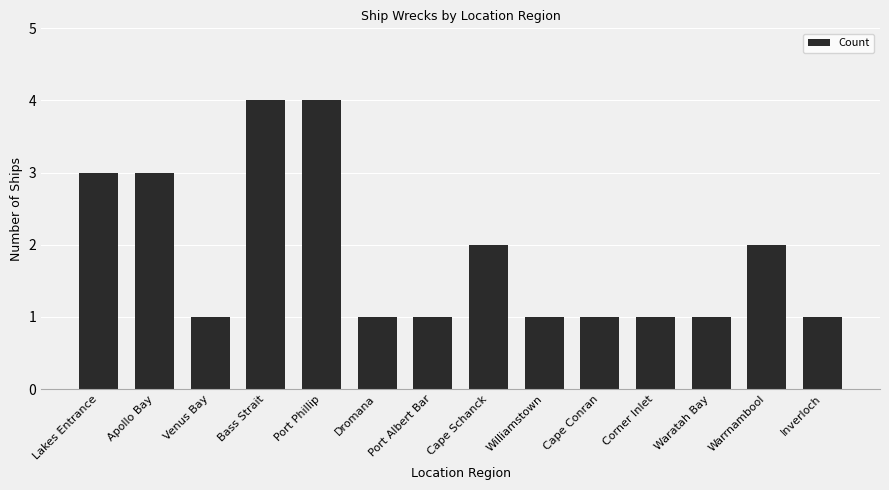

Reading right to left, what are all the values shown in this chart?

Inverloch=1	Warrnambool=2	Waratah Bay=1	Corner Inlet=1	Cape Conran=1	Williamstown=1	Cape Schanck=2	Port Albert Bar=1	Dromana=1	Port Phillip=4	Bass Strait=4	Venus Bay=1	Apollo Bay=3	Lakes Entrance=3